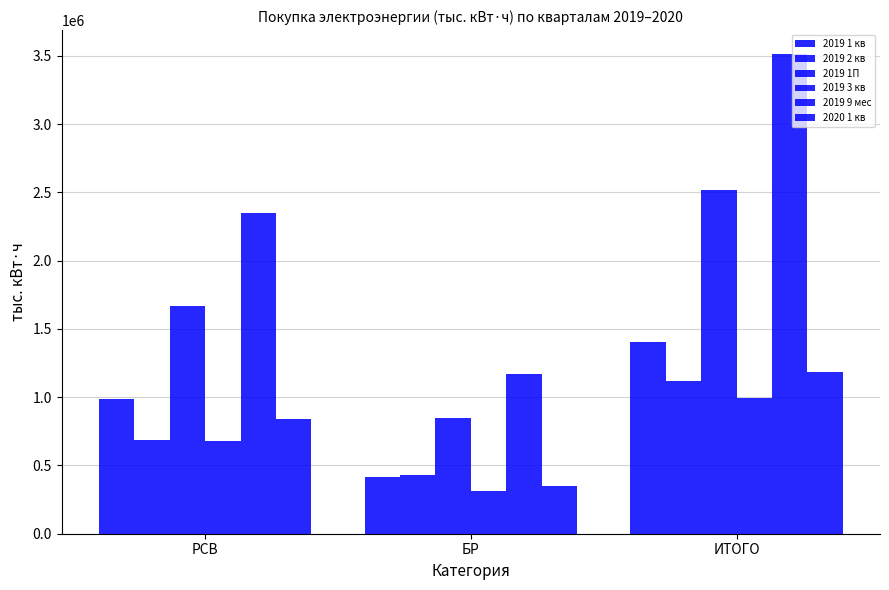

Does the chart contain any negative values?

No